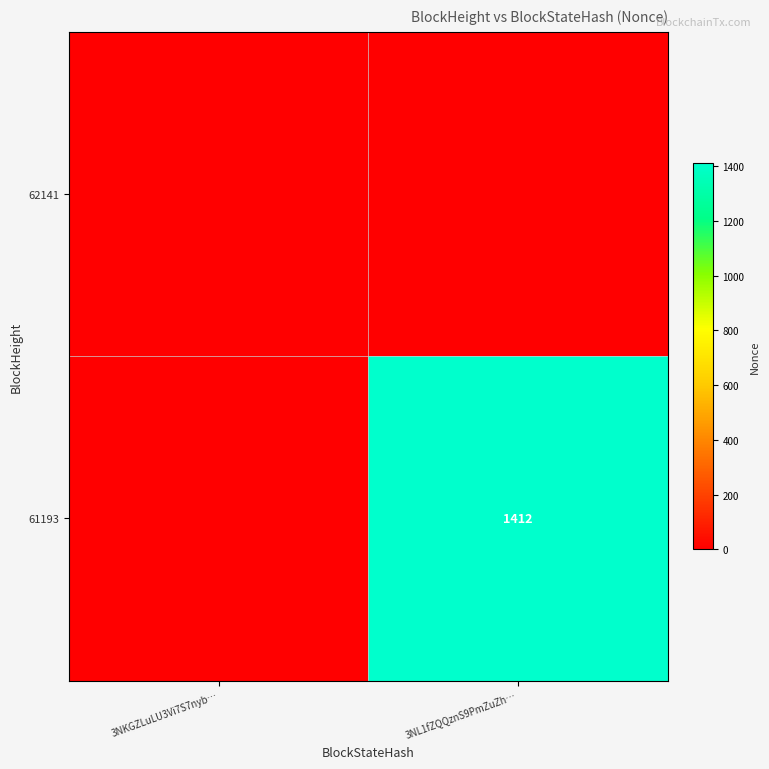

Which series has the widest spread of values?

61193